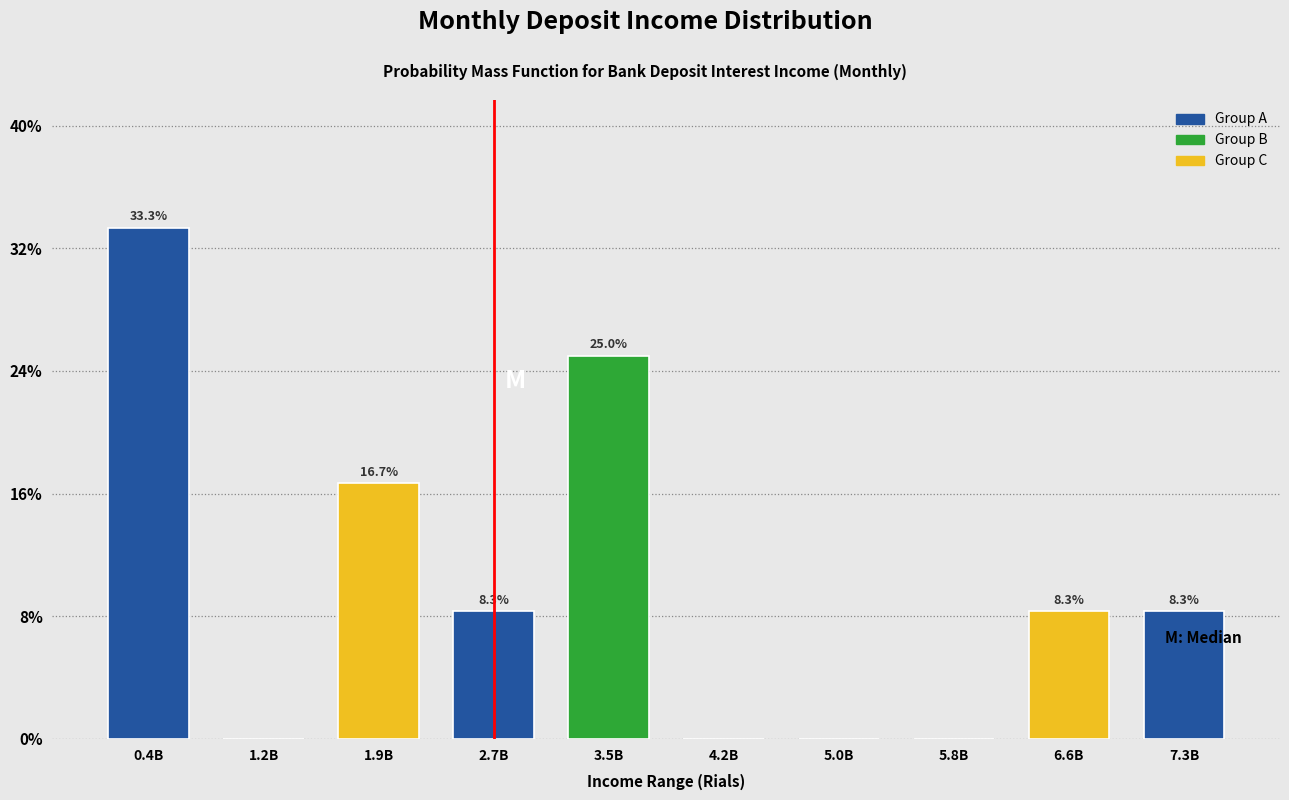

Reading right to left, extract all data points from this chart.

7.3B=8.3	6.6B=8.3	5.8B=0.0	5.0B=0.0	4.2B=0.0	3.5B=25.0	2.7B=8.3	1.9B=16.7	1.2B=0.0	0.4B=33.3